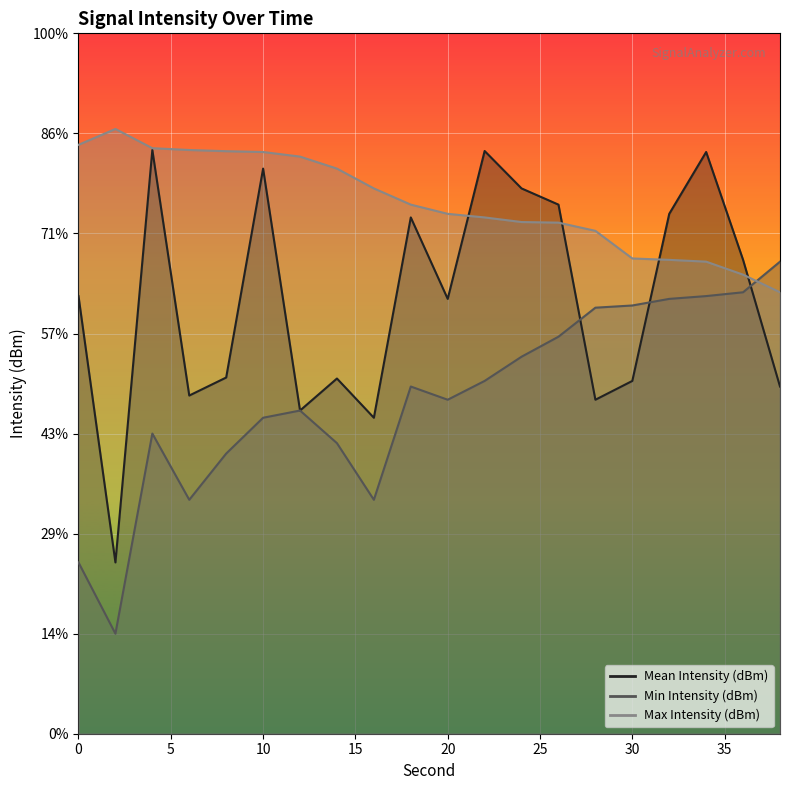

The Max Intensity (dBm) series shows -55.9 at 26. True or false?

False